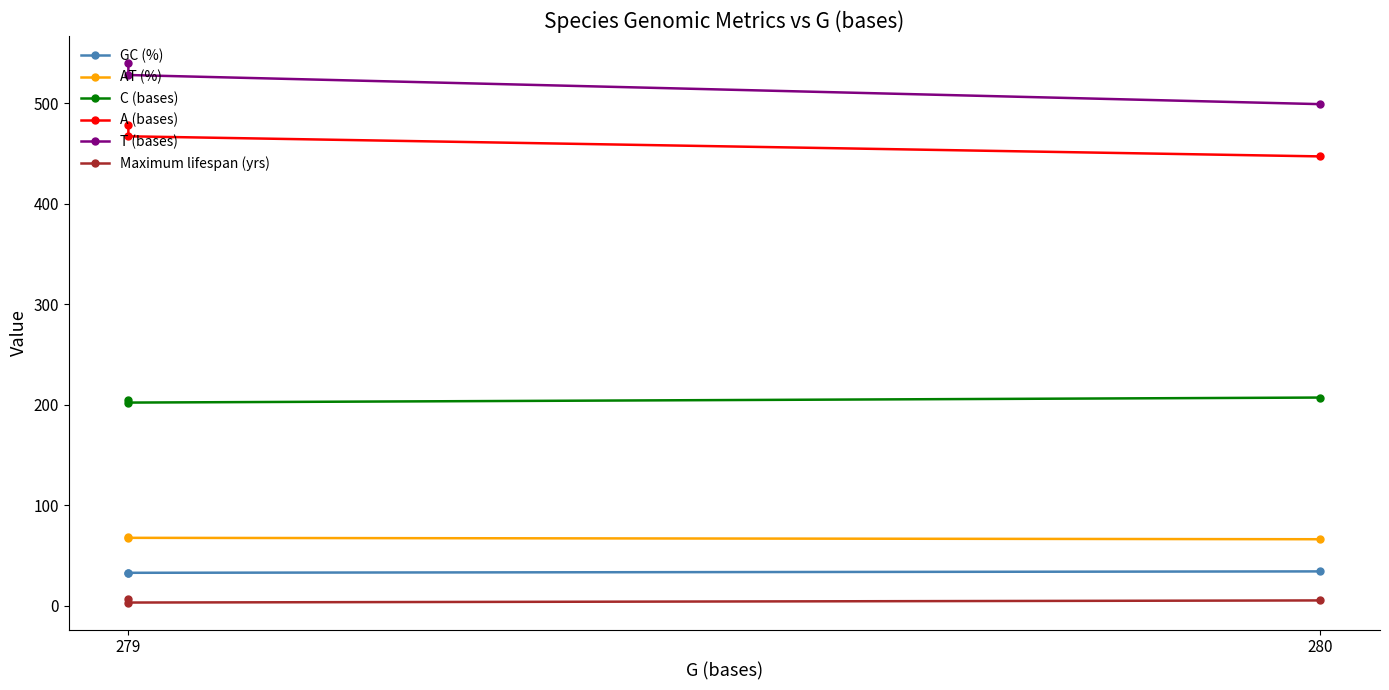

What is the value of the GC (%) point at the 1st from the left?

32.2